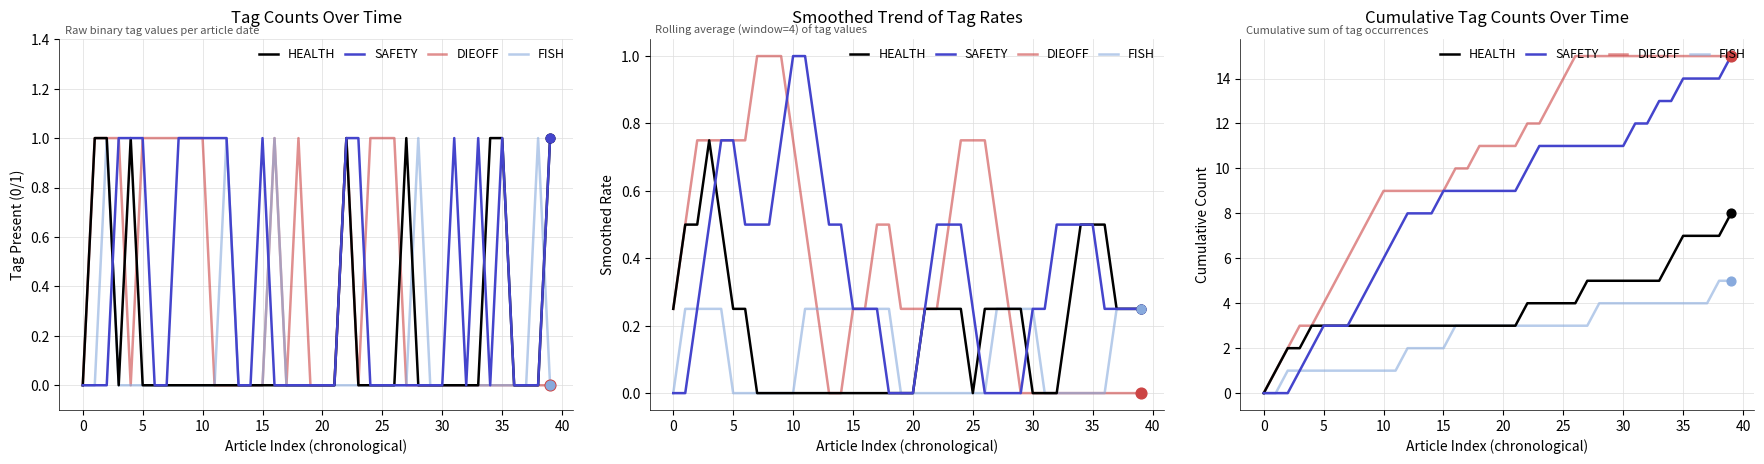

Which series contains the lowest Y value?

HEALTH